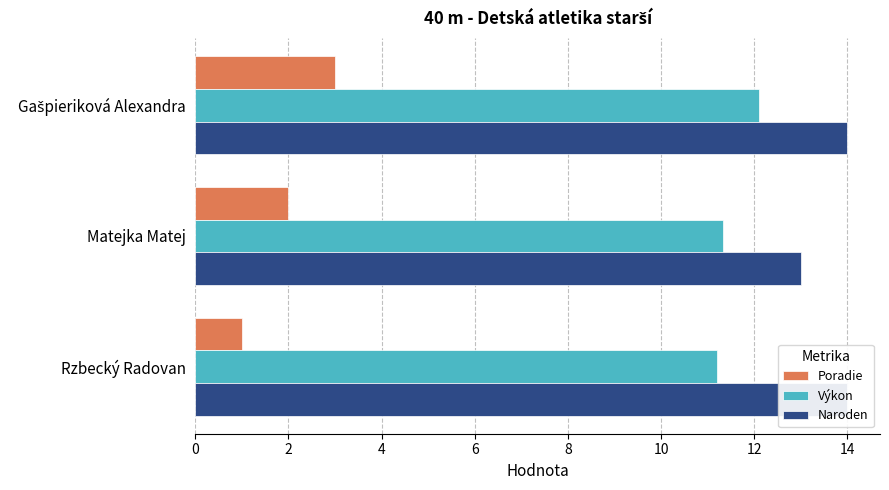

What is the sum of the Poradie values at Matejka Matej and Rzbecký Radovan?

3.0